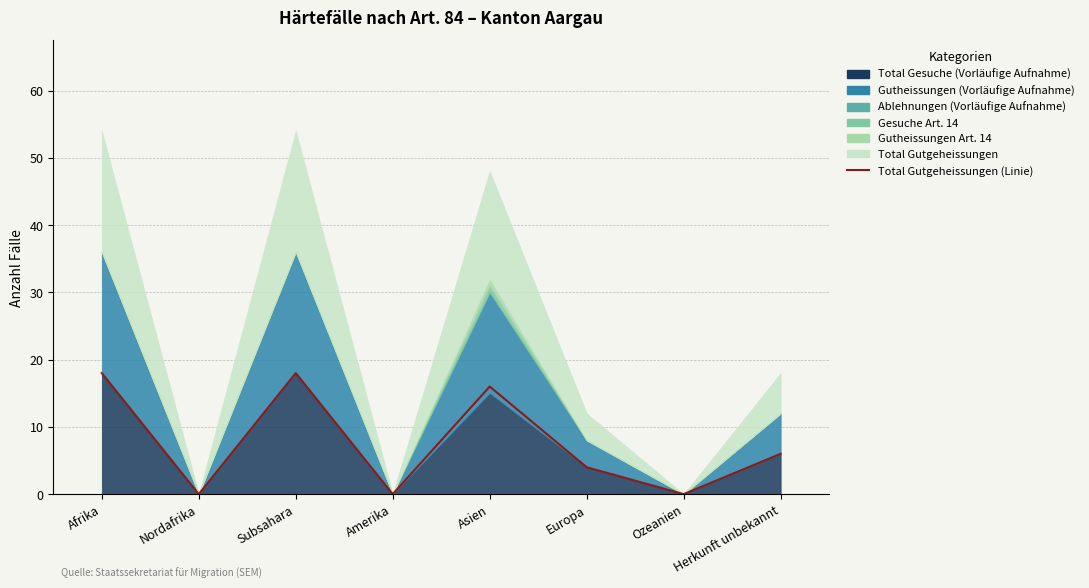

How many values are between 0 and 18?

8